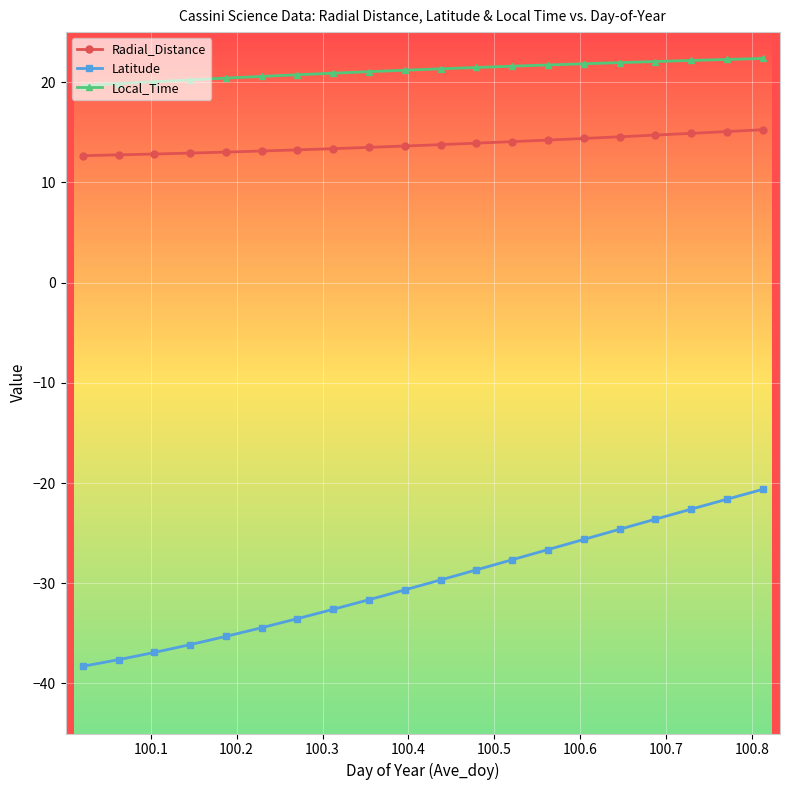

What is the average value of the Latitude series?

-29.9